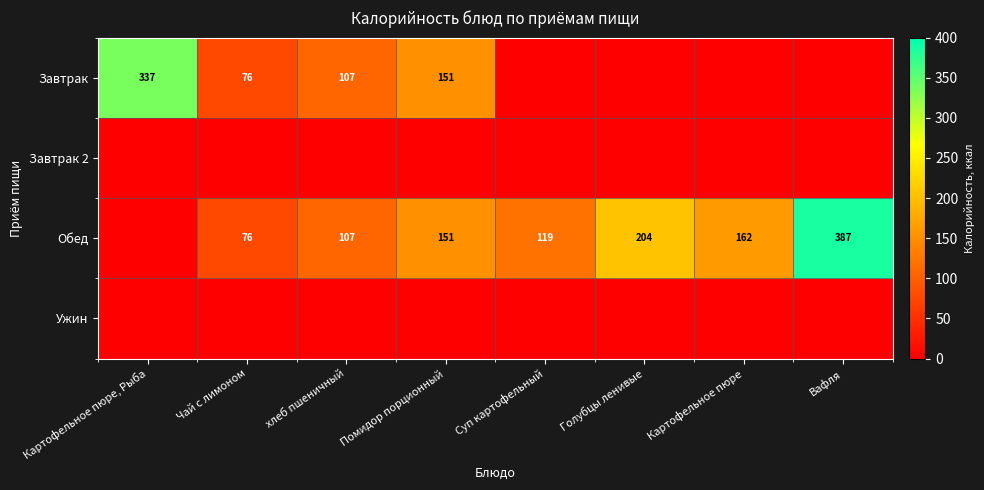

The Обед series shows 25 at Суп картофельный. True or false?

False